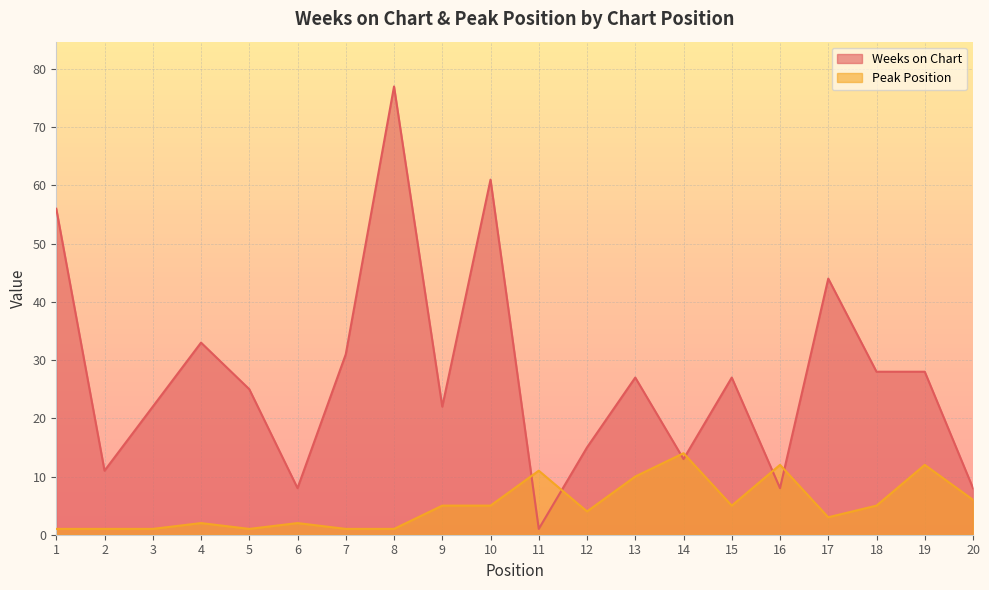

At 17, list the series in order from smallest to largest.

Peak Position, Weeks on Chart